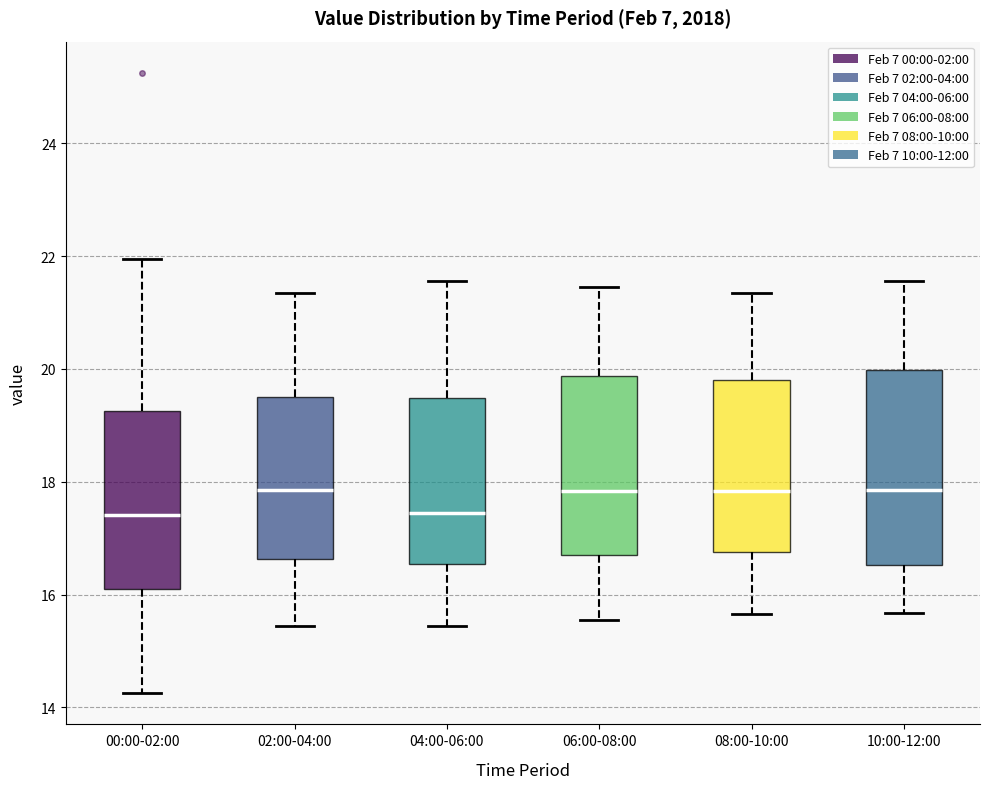

Comparing the boxes themselves (not the whiskers), which one is the tallest?

10:00-12:00